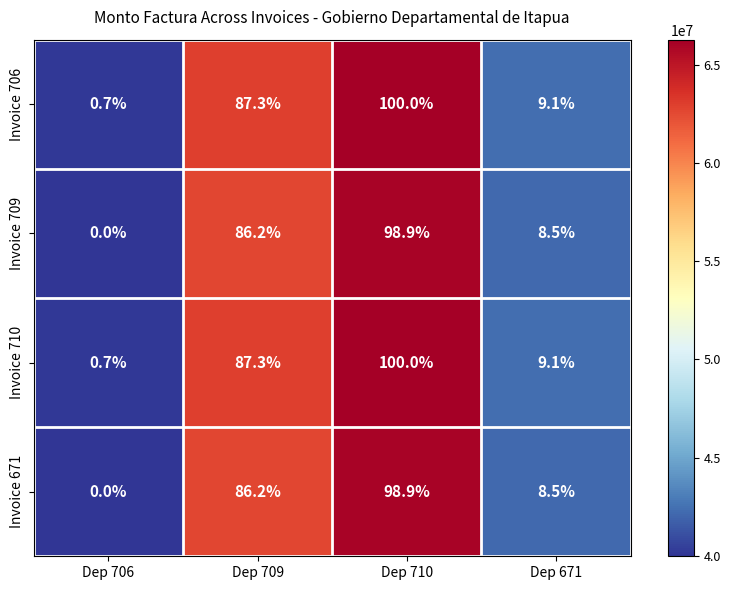

What is the difference between the Invoice 671 values at Dep 706 and Dep 709?

86.2